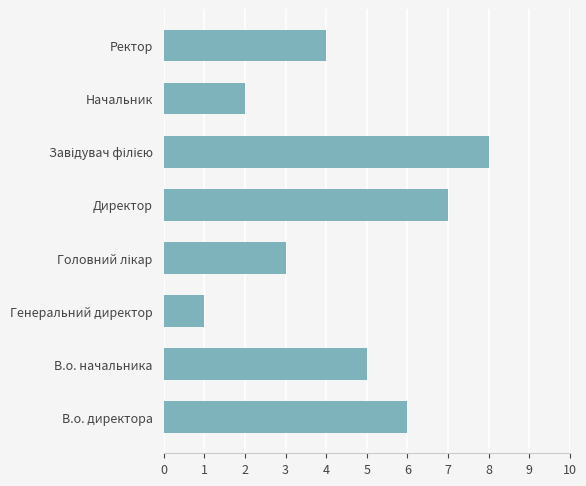

How many categories are shown in the chart?

8